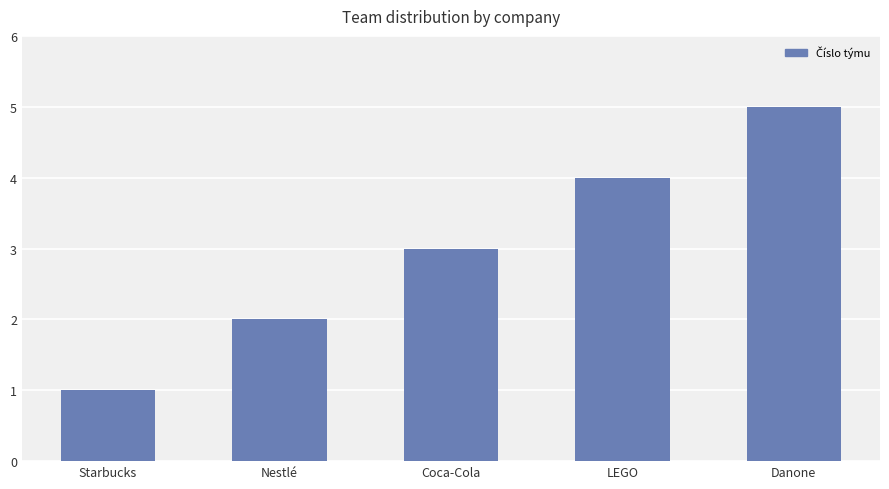

What is the label of the 1st bar from the right?

Danone